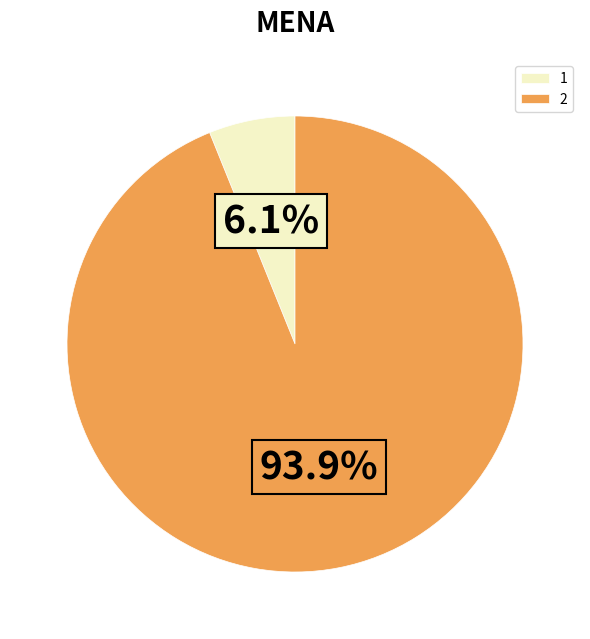

Which slice is the largest?

2